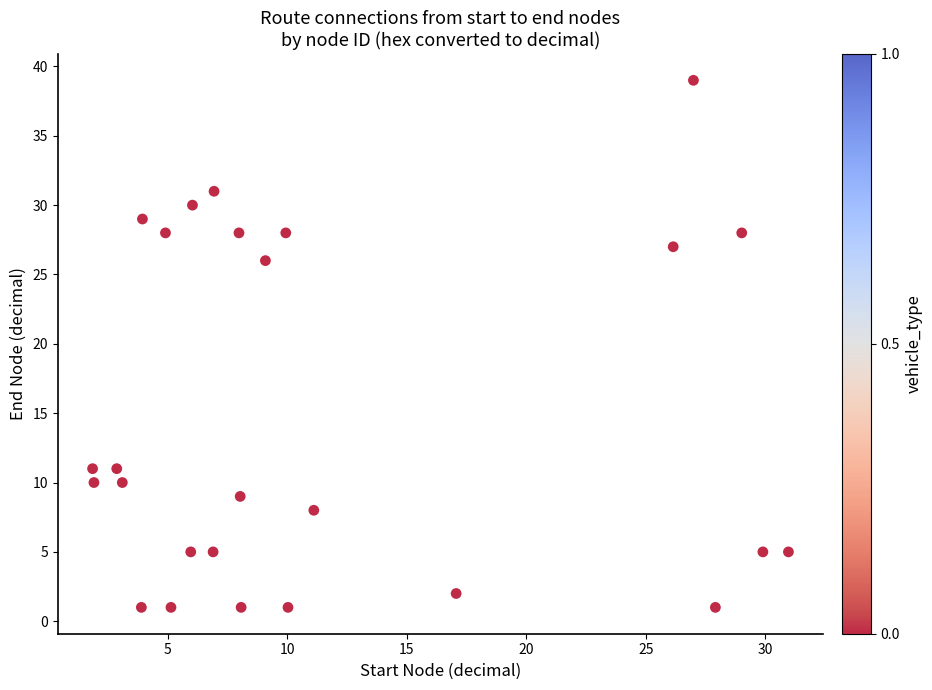

What is the range of Y values (max minus min)?

38